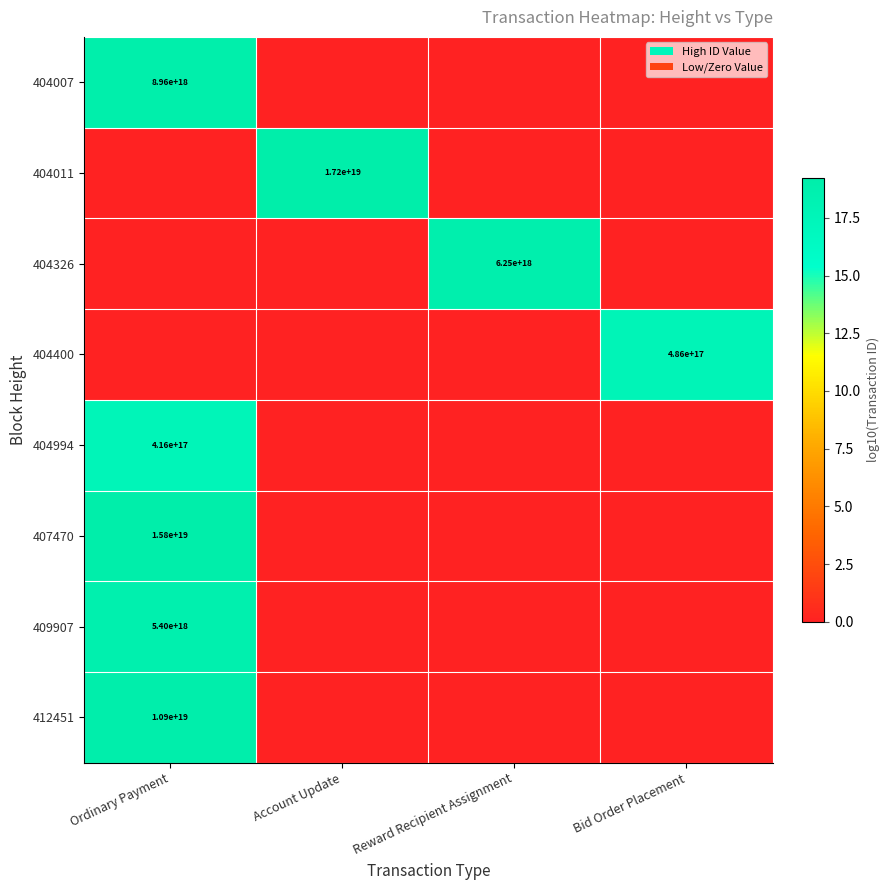

Is it true that 404400 equals 786812125292225664 at Bid Order Placement?

False